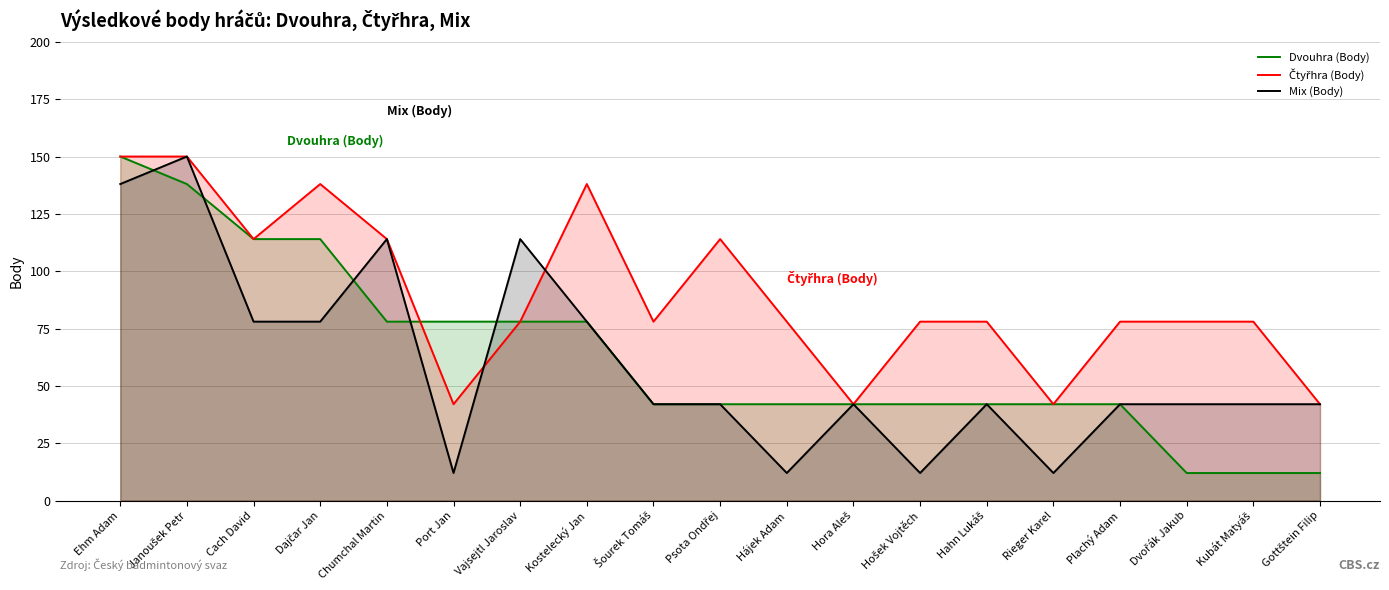

What are all the series names shown in the legend?

Dvouhra (Body), Čtyřhra (Body), Mix (Body)